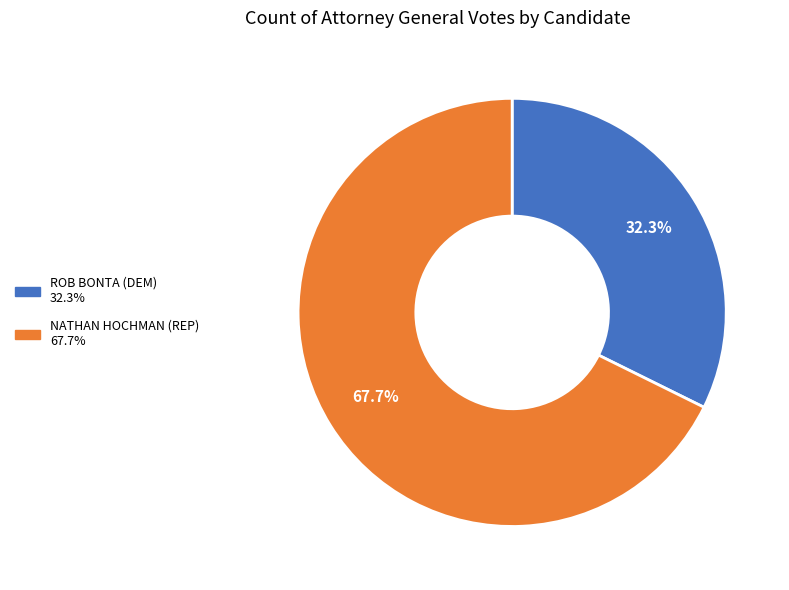

Does any single category account for the majority?

Yes